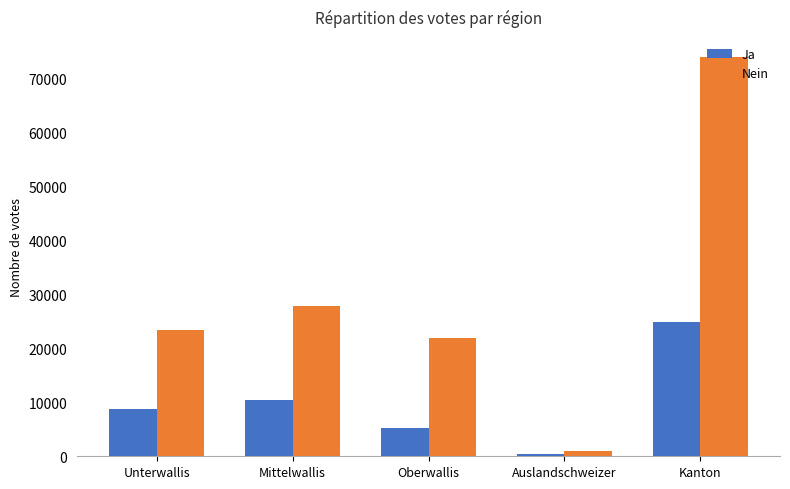

The Ja series shows 37557 at Kanton. True or false?

False